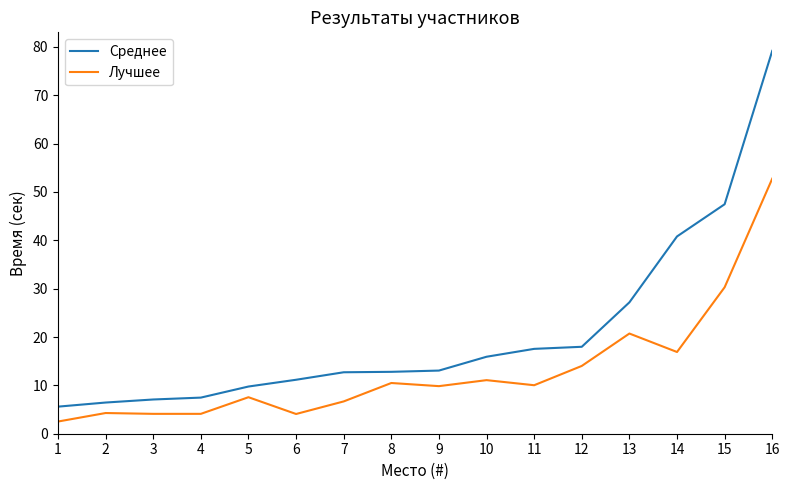

What is the sum of all Среднее values?

332.2